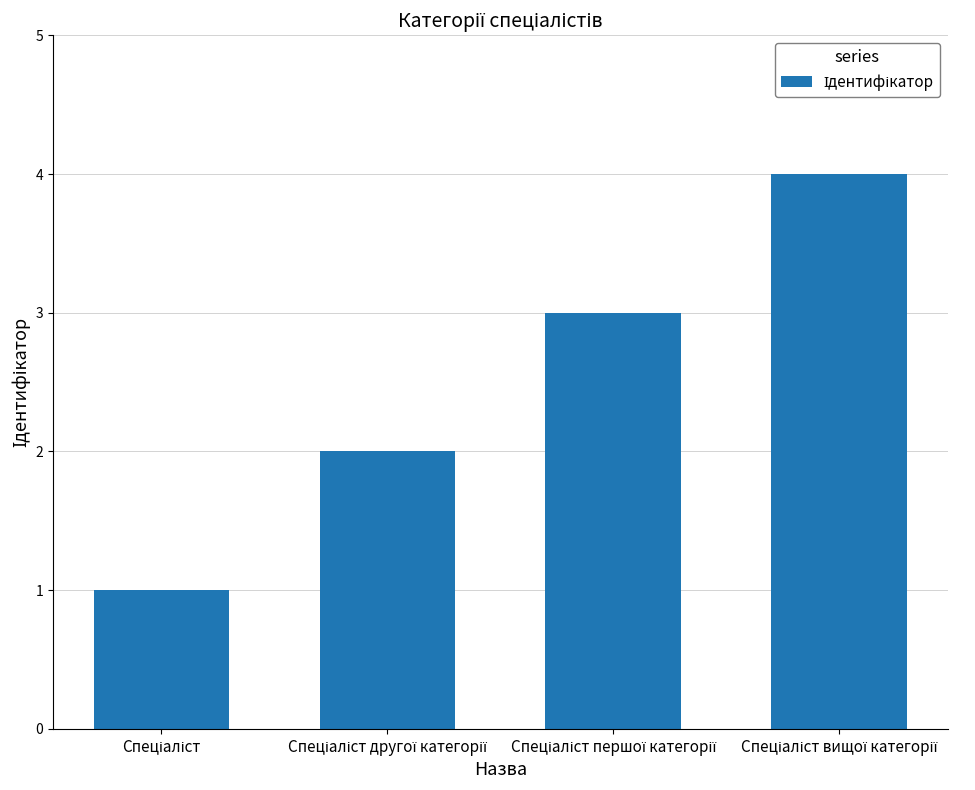

What is the difference between the maximum and minimum values?

3